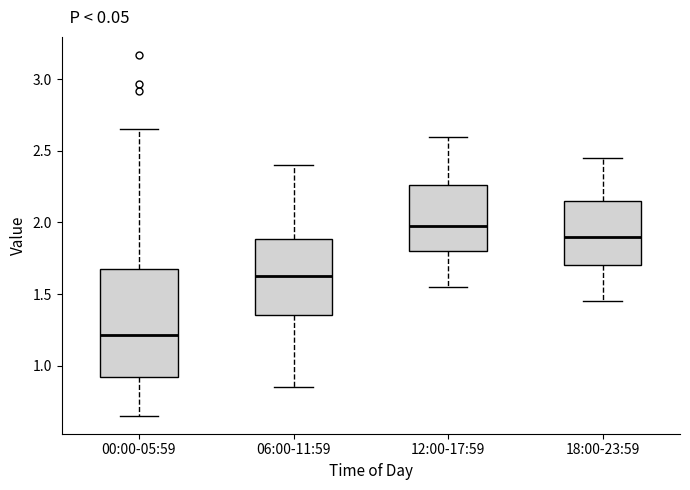

Reading left to right, read every box against the y-axis: the position of its median line, the range the box covers, and the ends of its whiskers. The values are not printed on the chart, so give them approximately, as read against the axis.

00:00-05:59: median 1.20, box 0.90 to 1.70, whiskers 0.65 to 2.65
06:00-11:59: median 1.65, box 1.35 to 1.90, whiskers 0.85 to 2.40
12:00-17:59: median 2.00, box 1.80 to 2.25, whiskers 1.55 to 2.60
18:00-23:59: median 1.90, box 1.70 to 2.15, whiskers 1.45 to 2.45